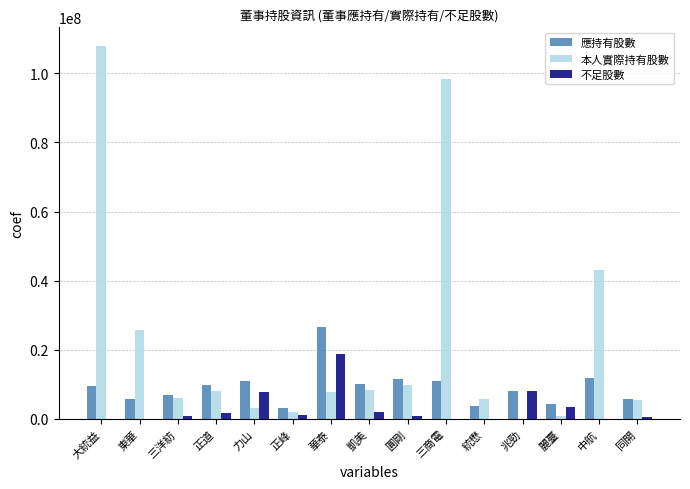

What is the difference between the 本人實際持有股數 values at 凱美 and 圓剛?

1568401